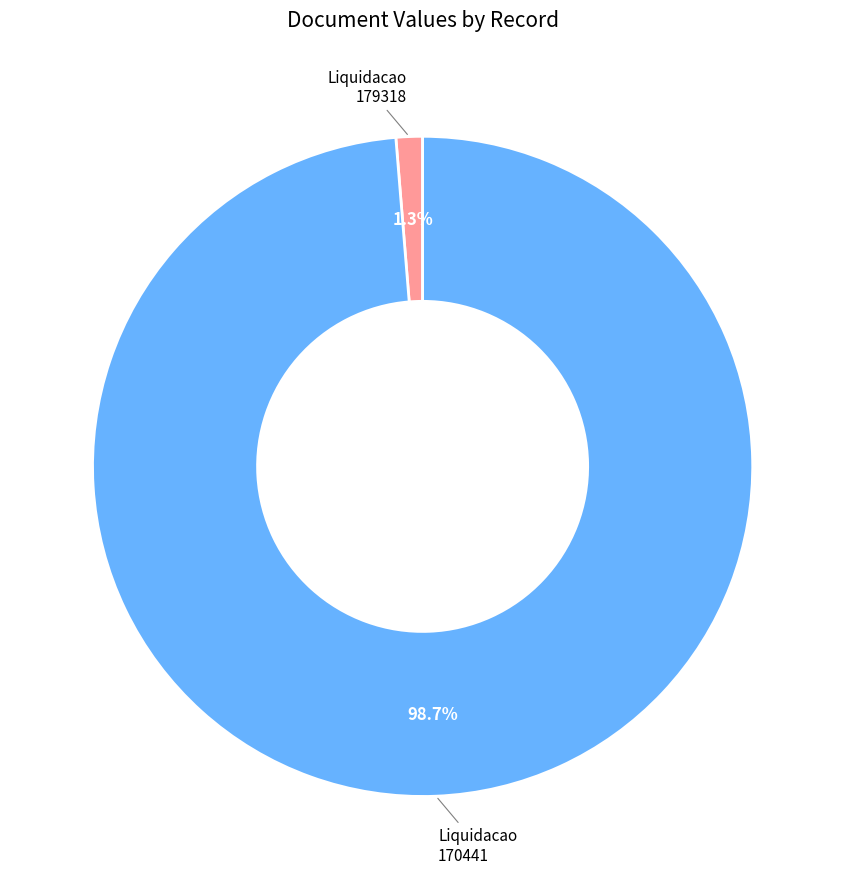

Is there any slice that represents more than half of the pie?

Yes